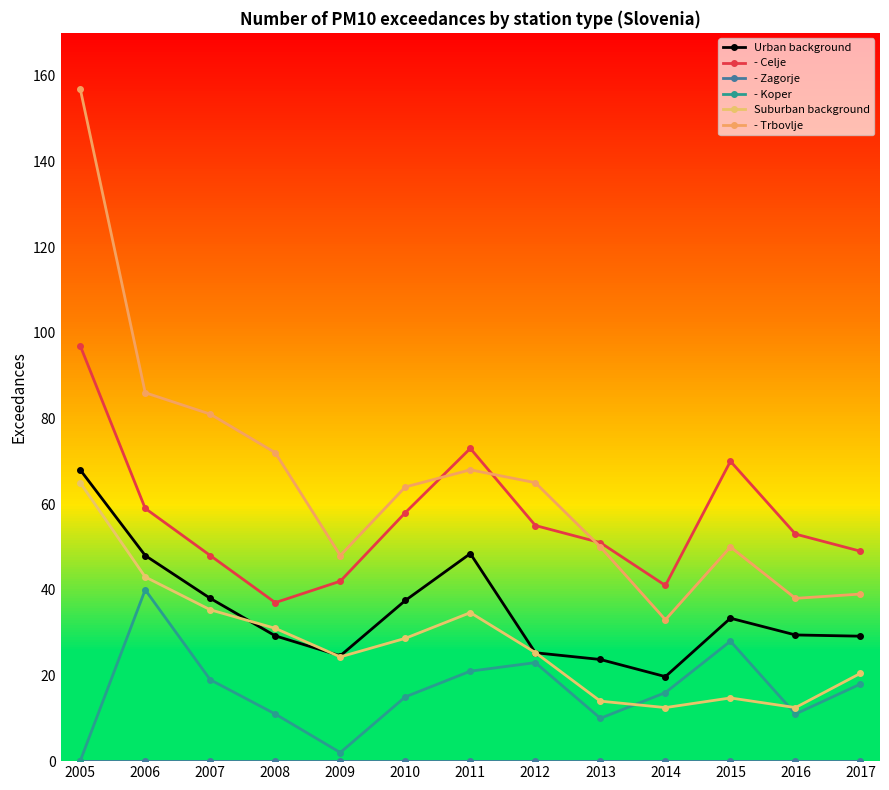

What is the difference between the highest and lowest values at 2013?

51.0